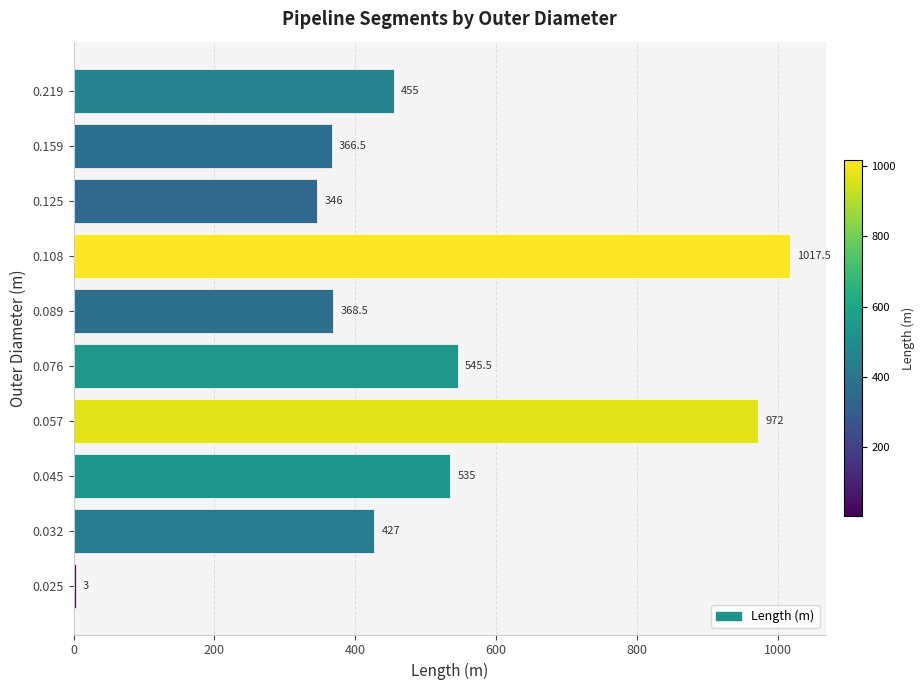

Reading bottom to top, extract all data points from this chart.

0.025=3.0	0.032=427.0	0.045=535.0	0.057=972.0	0.076=545.5	0.089=368.5	0.108=1017.5	0.125=346.0	0.159=366.5	0.219=455.0